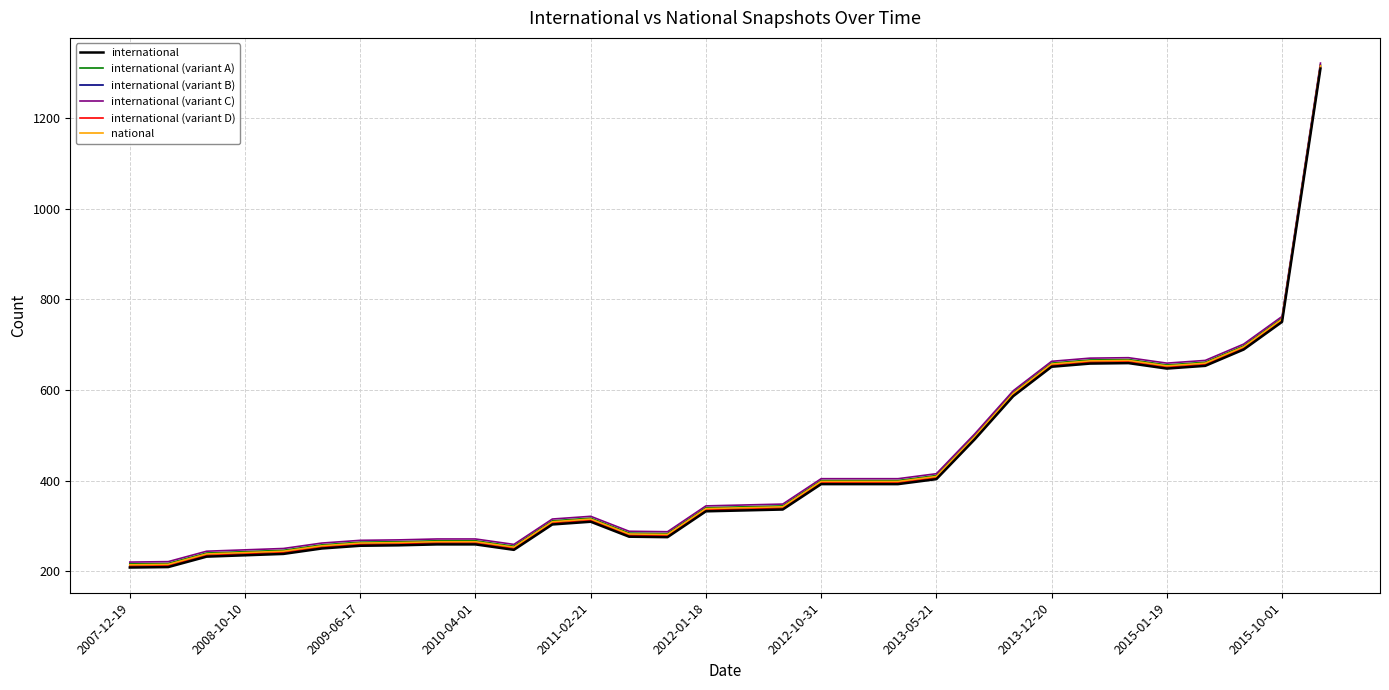

What is the highest value of the international series?

1309